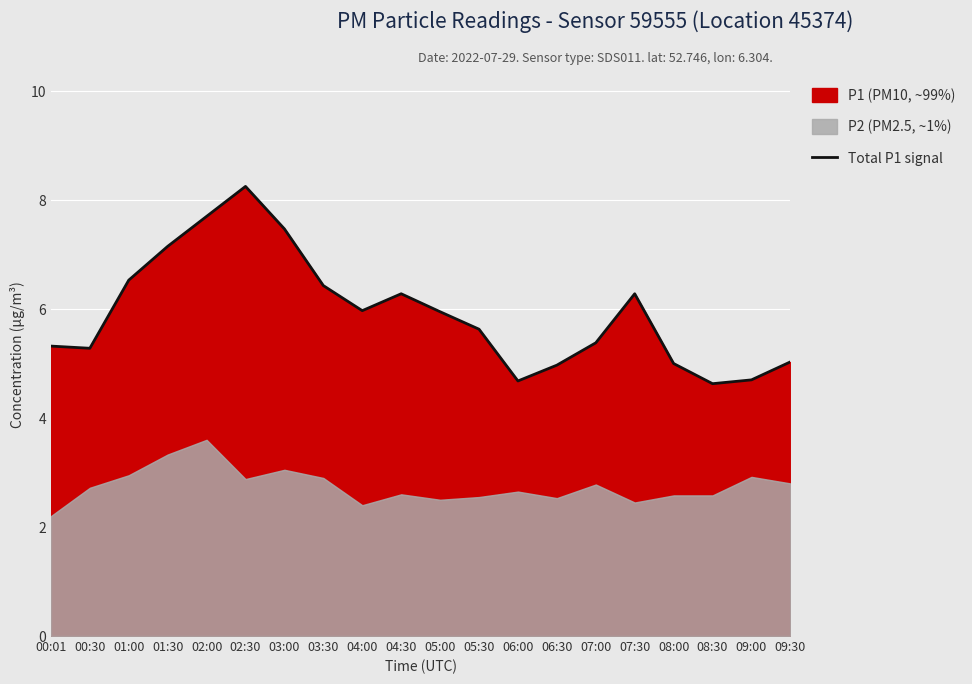

Reading left to right, what are all the values shown in this chart?

00:01=5.3	00:30=5.3	01:00=6.5	01:30=7.2	02:00=7.7	02:30=8.2	03:00=7.5	03:30=6.4	04:00=6.0	04:30=6.3	05:00=6.0	05:30=5.6	06:00=4.7	06:30=5.0	07:00=5.4	07:30=6.3	08:00=5.0	08:30=4.6	09:00=4.7	09:30=5.0